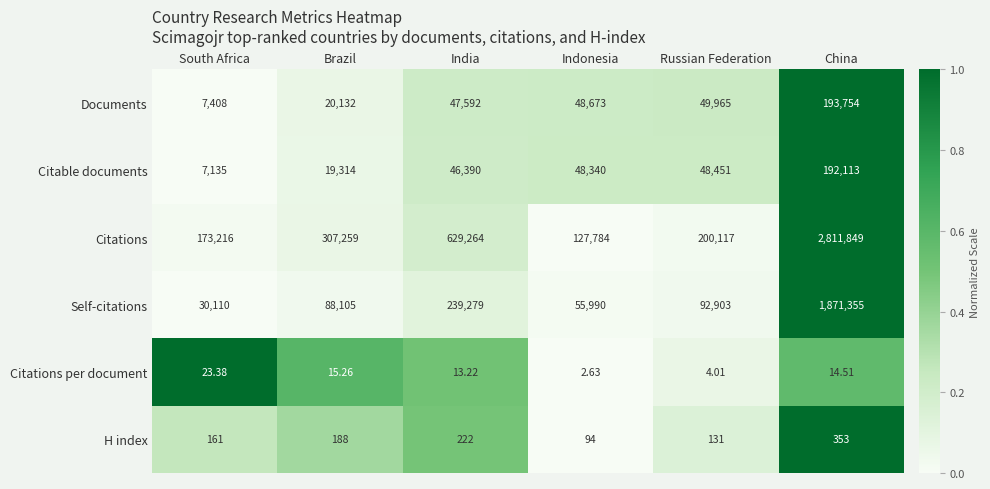

Between Brazil and China, which series saw the biggest shift?

Citations